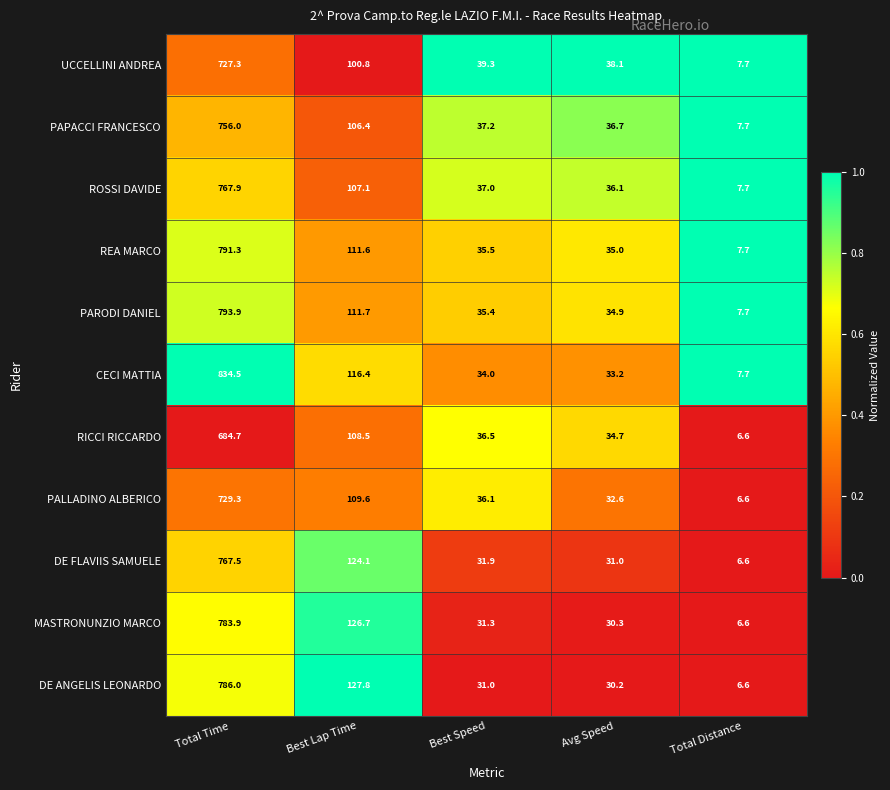

What is the sum of the REA MARCO values at Best Speed and Avg Speed?

70.5